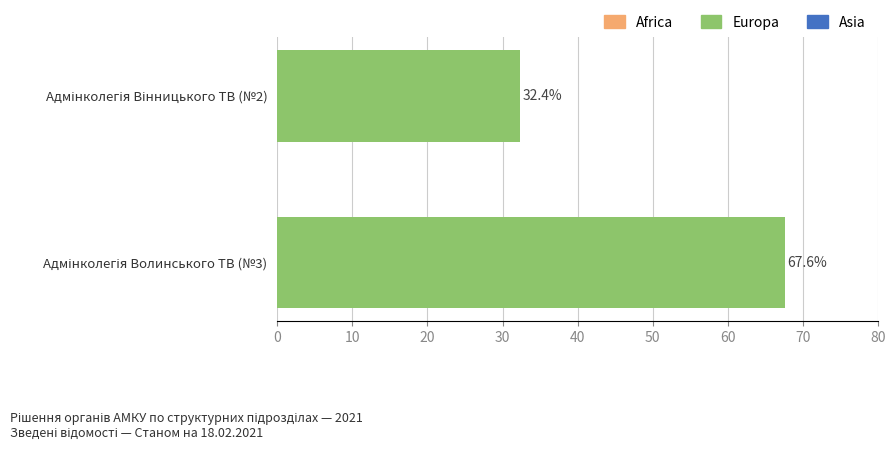

Reading top to bottom, list all the values displayed in this chart.

32.4	67.6